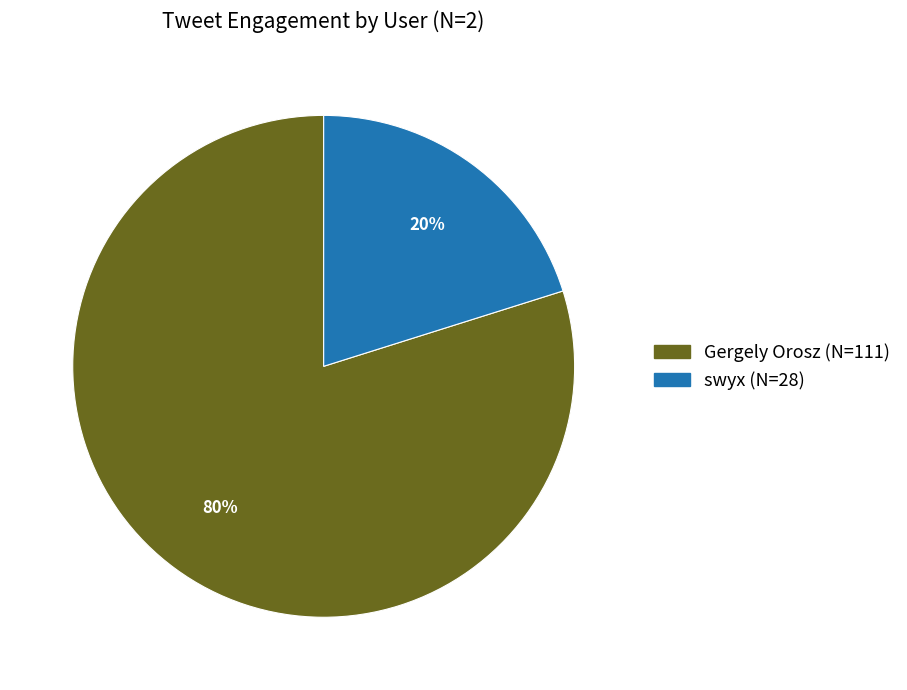

The Gergely Orosz slice represents 89% of the pie. True or false?

False